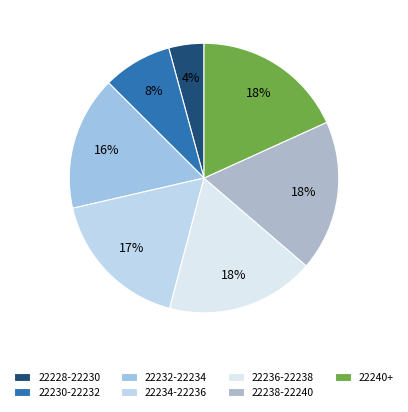

To the nearest percent, what is the average slice percentage?

14%